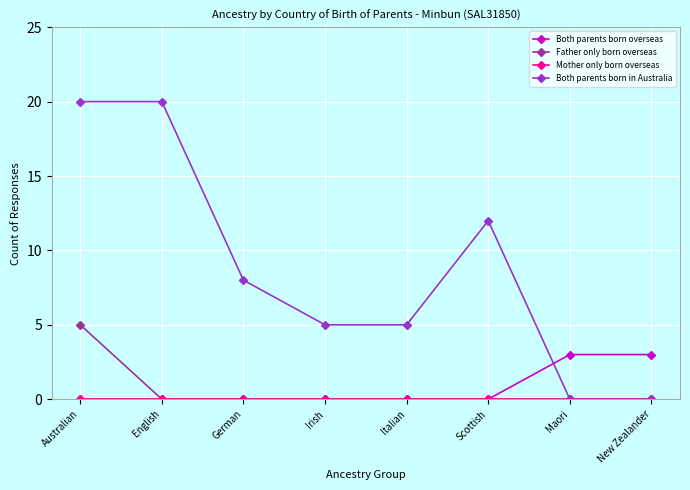

Between which two adjacent categories do Both parents born in Australia and Both parents born overseas first intersect?

Scottish and Maori